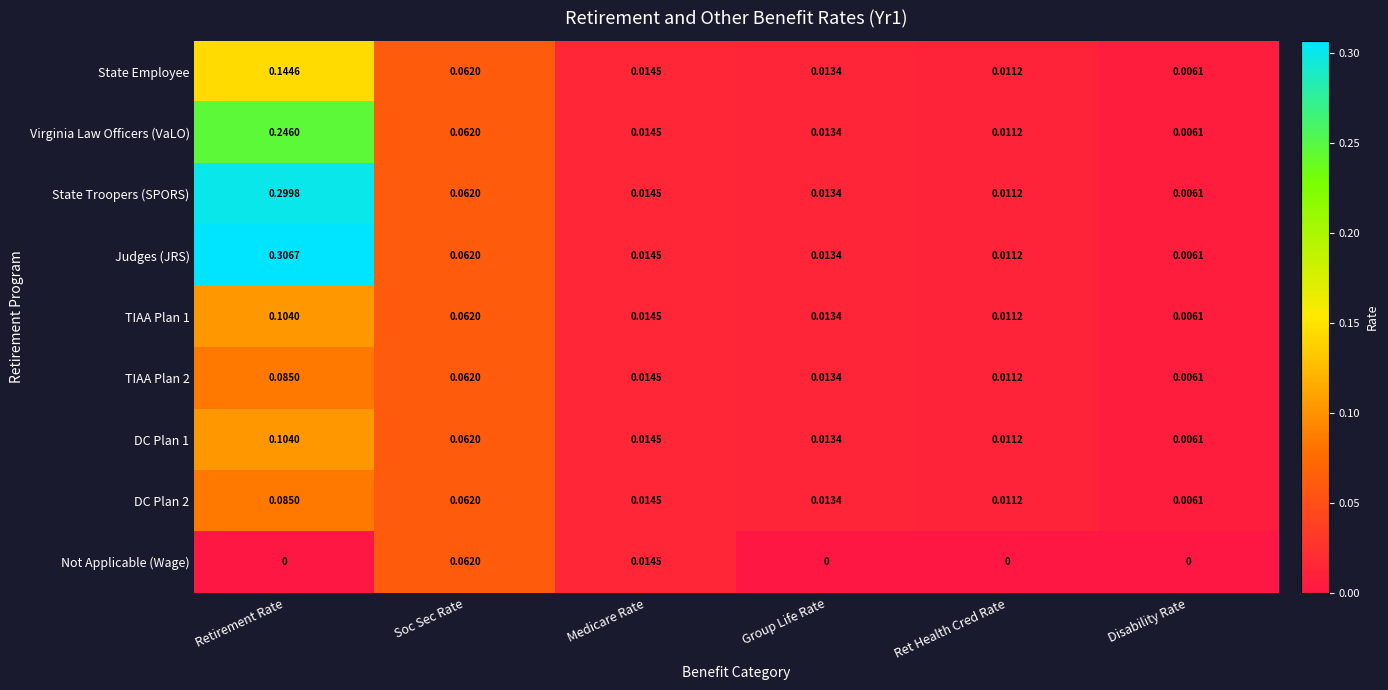

List the labels in order of TIAA Plan 1 value, largest first.

Retirement Rate, Soc Sec Rate, Medicare Rate, Group Life Rate, Ret Health Cred Rate, Disability Rate